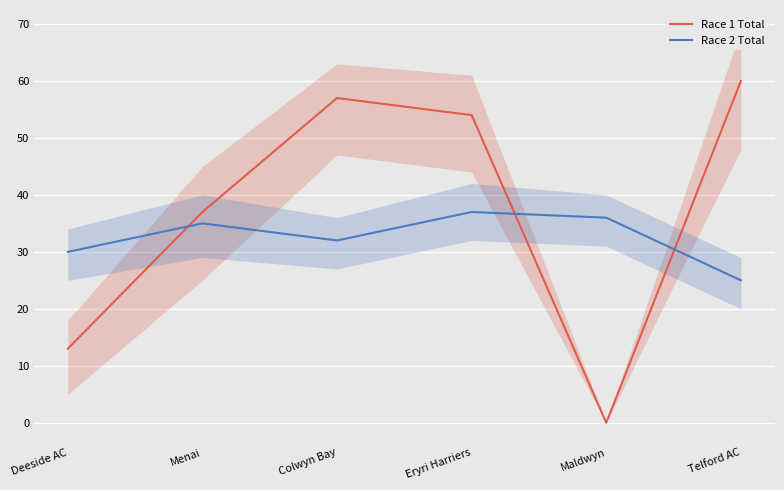

How many values in Race 1 Total are above zero?

5